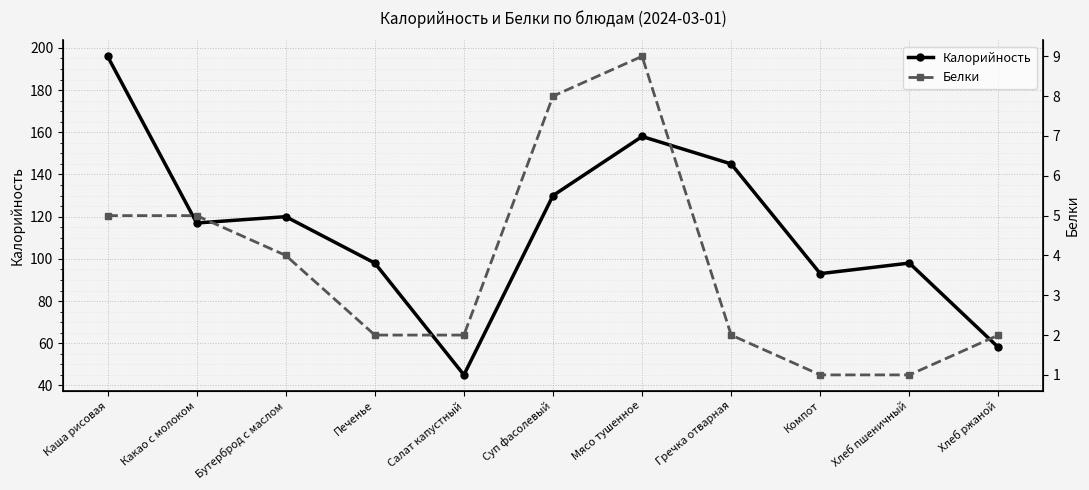

How many data points in Калорийность are less than 117?

5